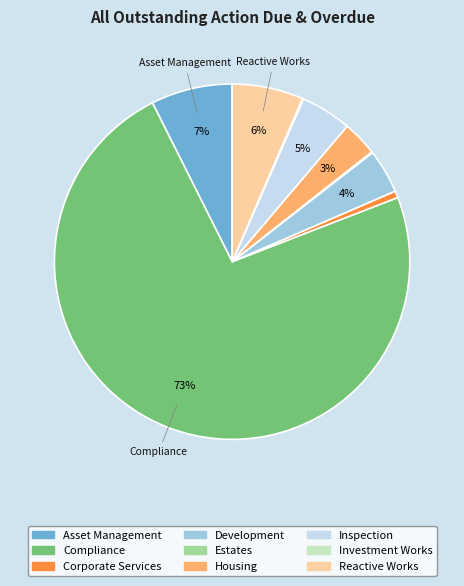

Is it true that Reactive Works is 1% of the pie?

False